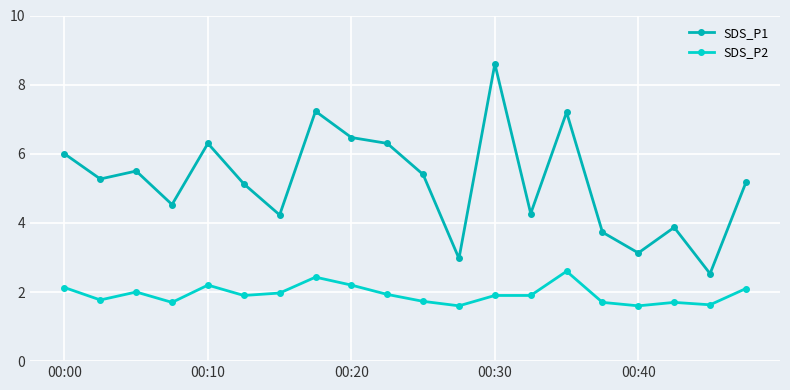

Reading left to right, what are all the values shown in this chart?

SDS_P1: 6.0	5.3	5.5	4.5	6.3	5.1	4.2	7.2	6.5	6.3	5.4	3.0	8.6	4.3	7.2	3.7	3.1	3.9	2.5	5.2
SDS_P2: 2.1	1.8	2.0	1.7	2.2	1.9	2.0	2.4	2.2	1.9	1.7	1.6	1.9	1.9	2.6	1.7	1.6	1.7	1.6	2.1